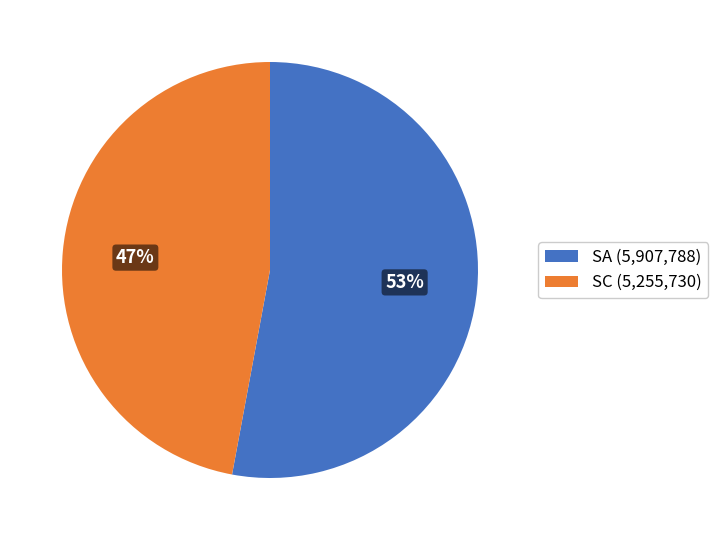

Which slice represents more than half of the pie?

SA (5,907,788)